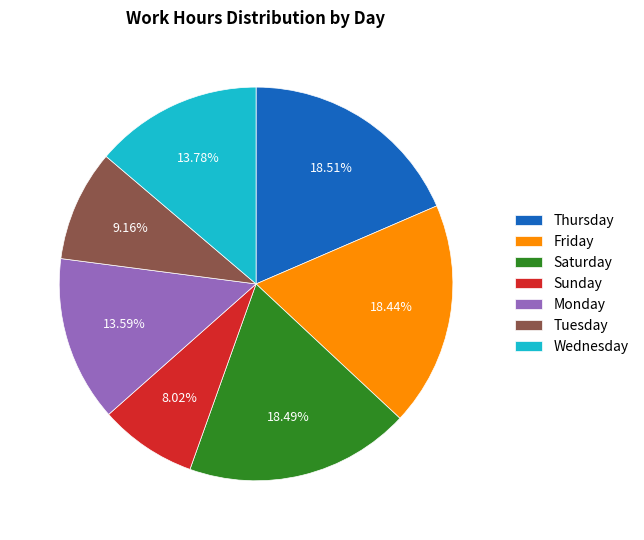

Do Tuesday and Saturday together represent more than half of the pie?

No